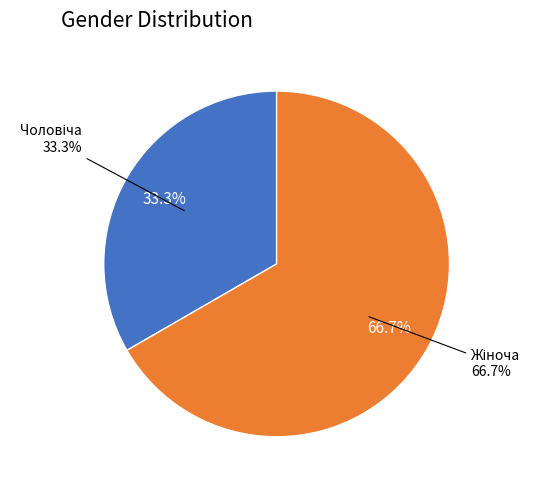

Is there a majority slice in this chart?

Yes